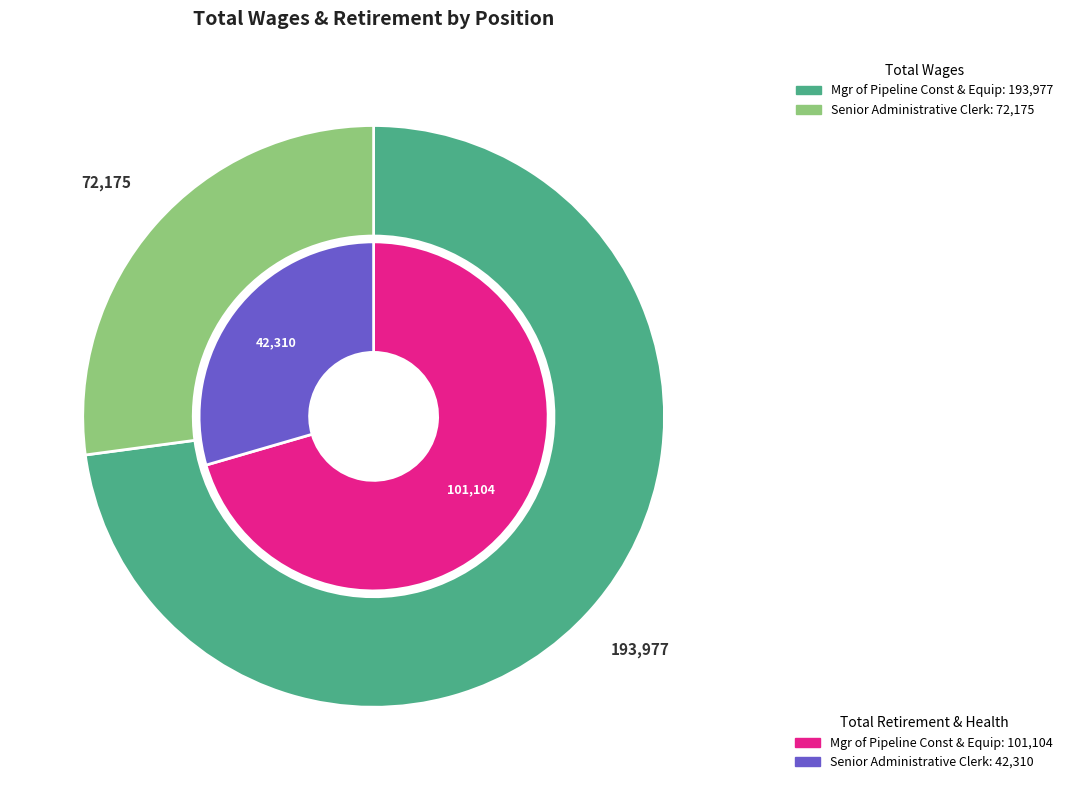

What percentage do Senior Administrative Clerk and Mgr of Pipeline Const & Equip together represent?

100.0%